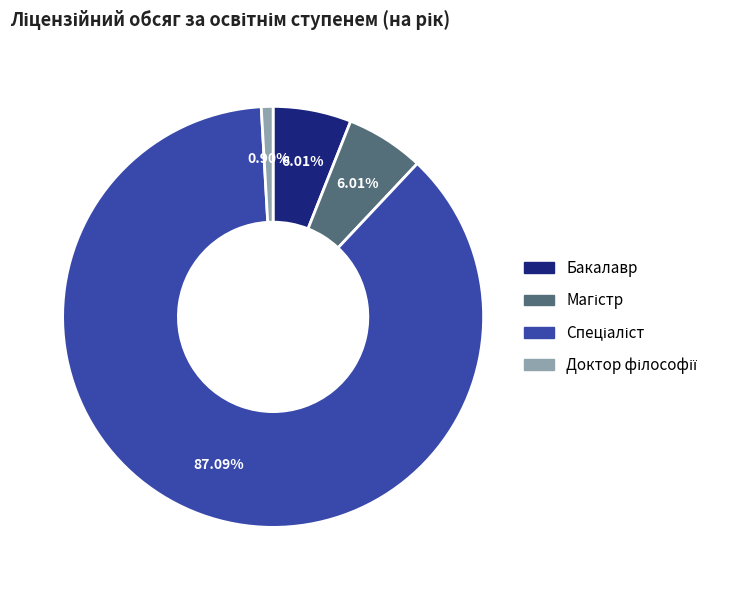

Is there any slice that represents more than half of the pie?

Yes